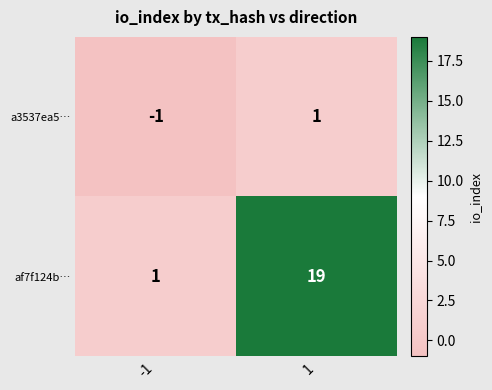

Is the value of af7f124b… at 1 greater than the value of a3537ea5… at 1?

Yes